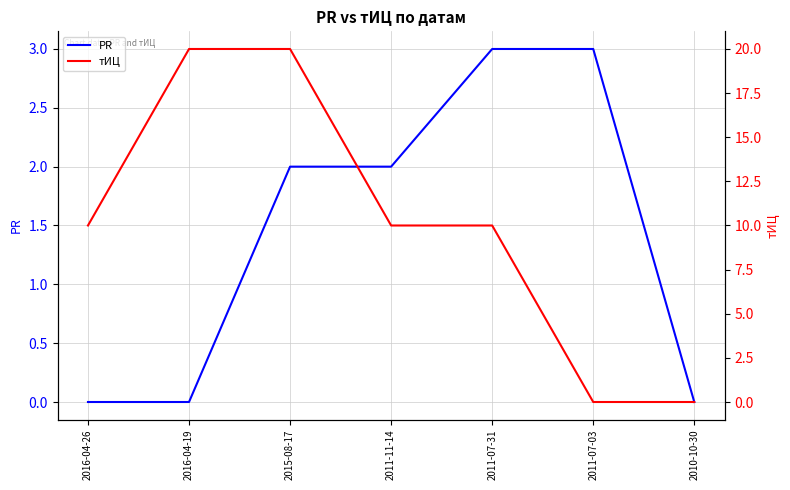

How many values in the тИЦ series are below 10?

2